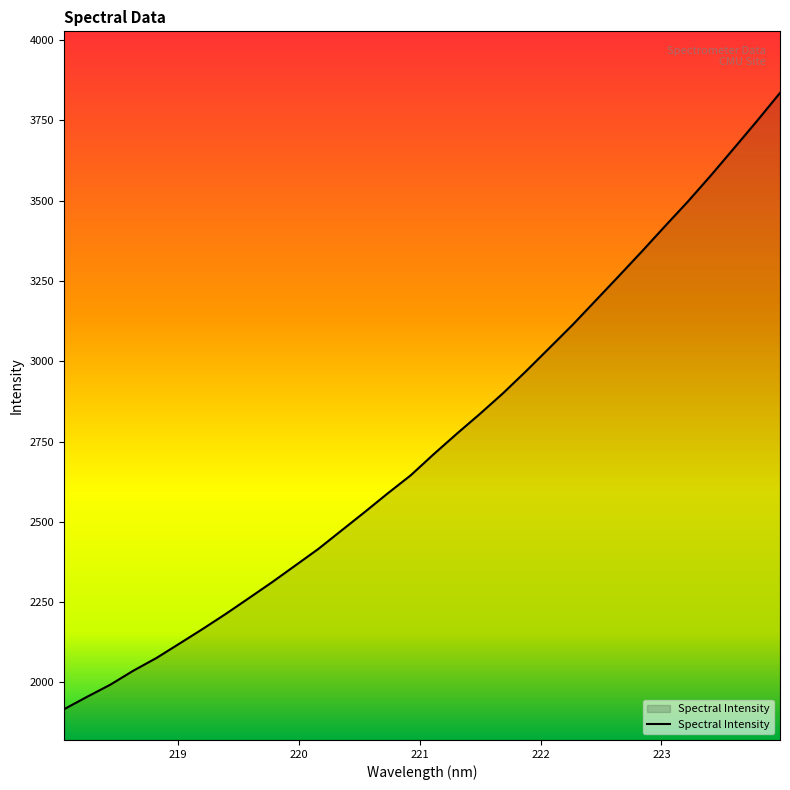

What is the difference between the maximum and minimum values?

1919.1